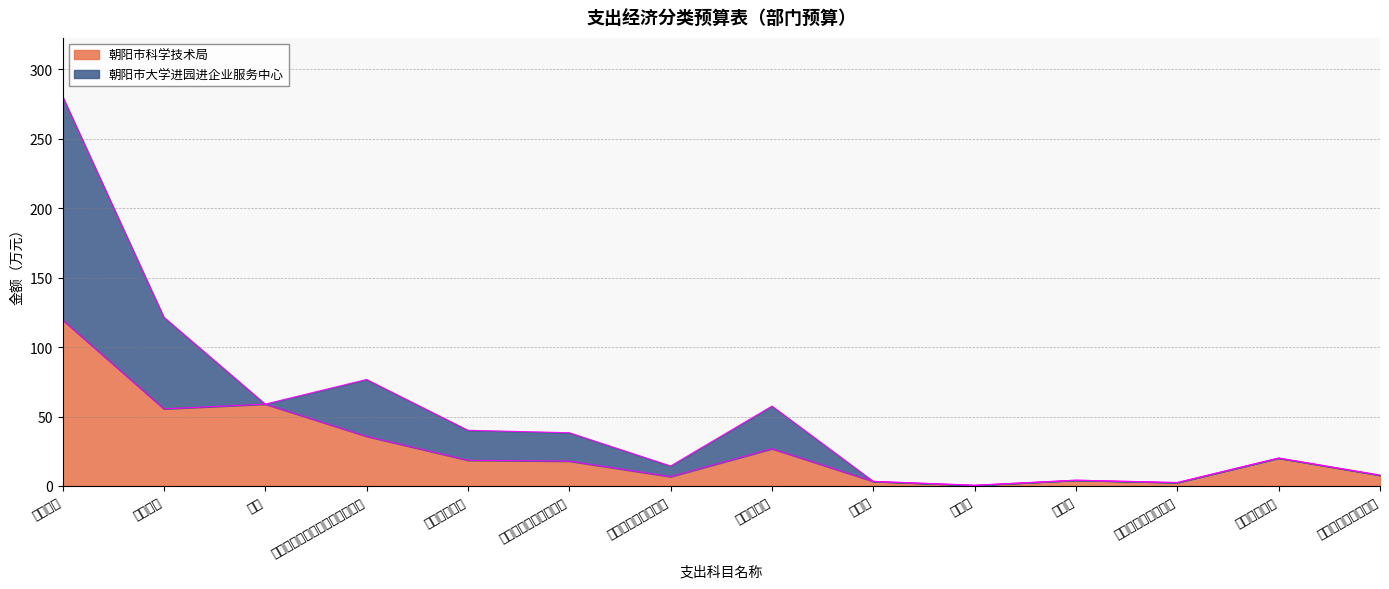

At which category does the data reach its first local peak?

奖金